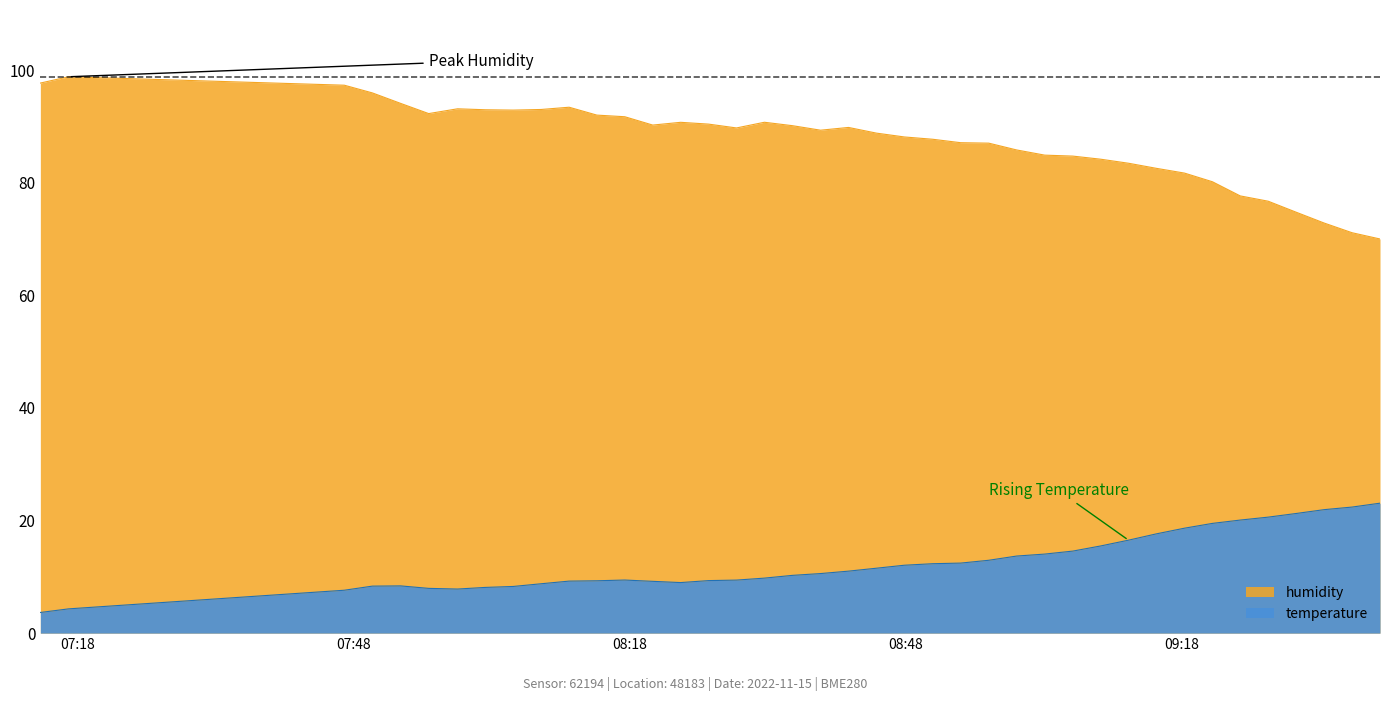

Which series changed the most between 08:48 and 09:18?

humidity